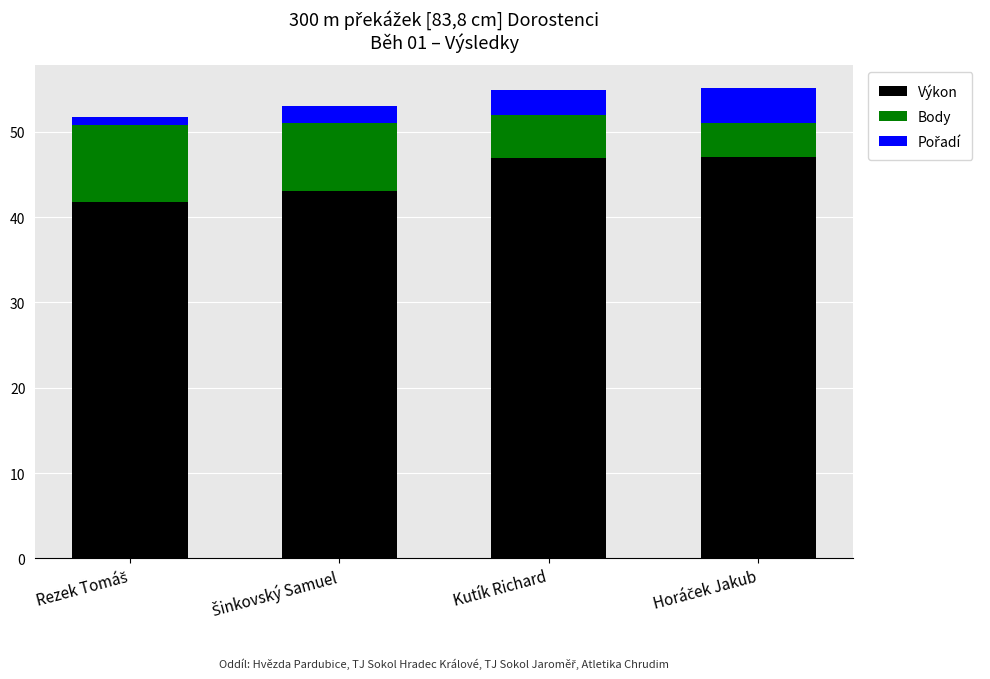

Does the chart contain any negative values?

No